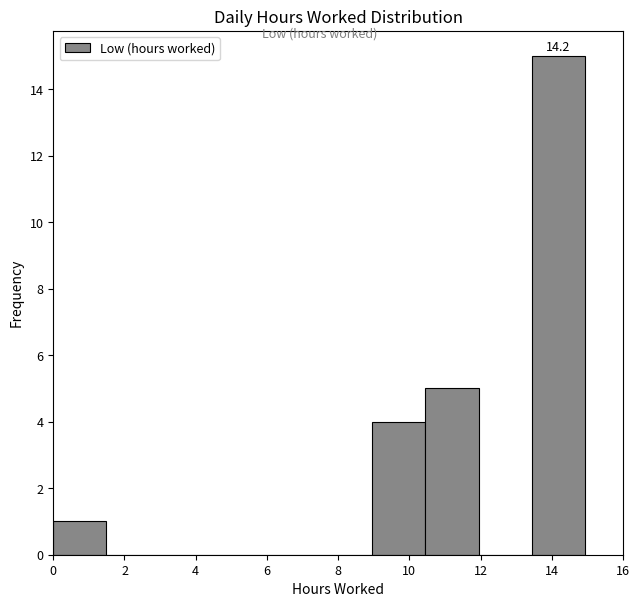

Over which range of the x-axis is the bar tallest?

13.4 to 15.0